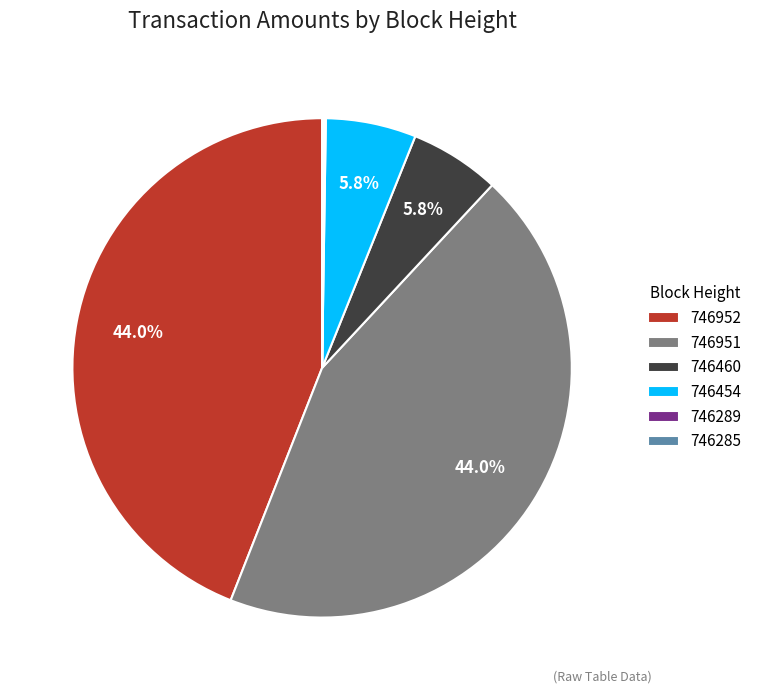

Combined, do 746952 and 746951 account for over 50%?

Yes